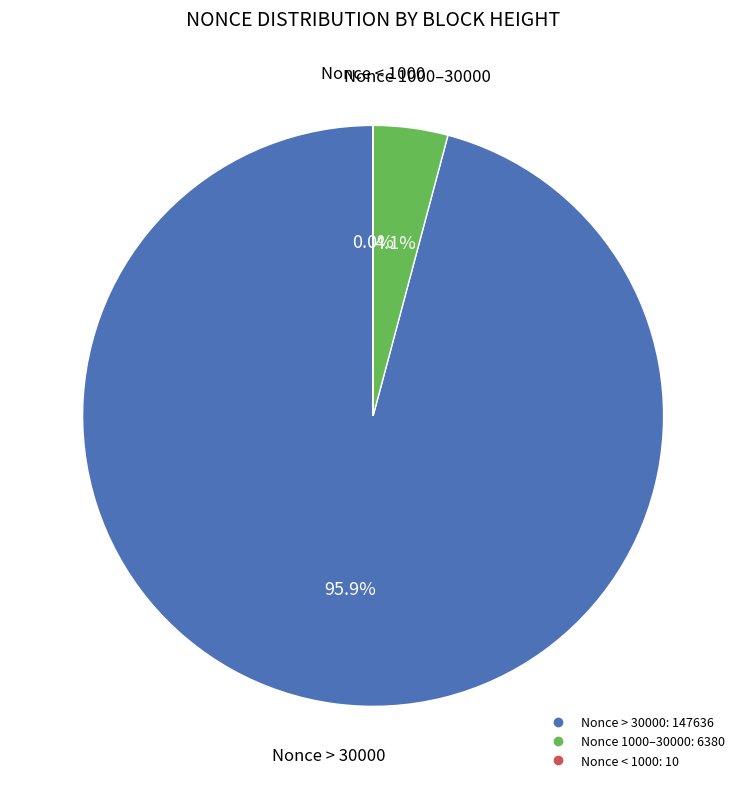

Is there a majority slice in this chart?

Yes